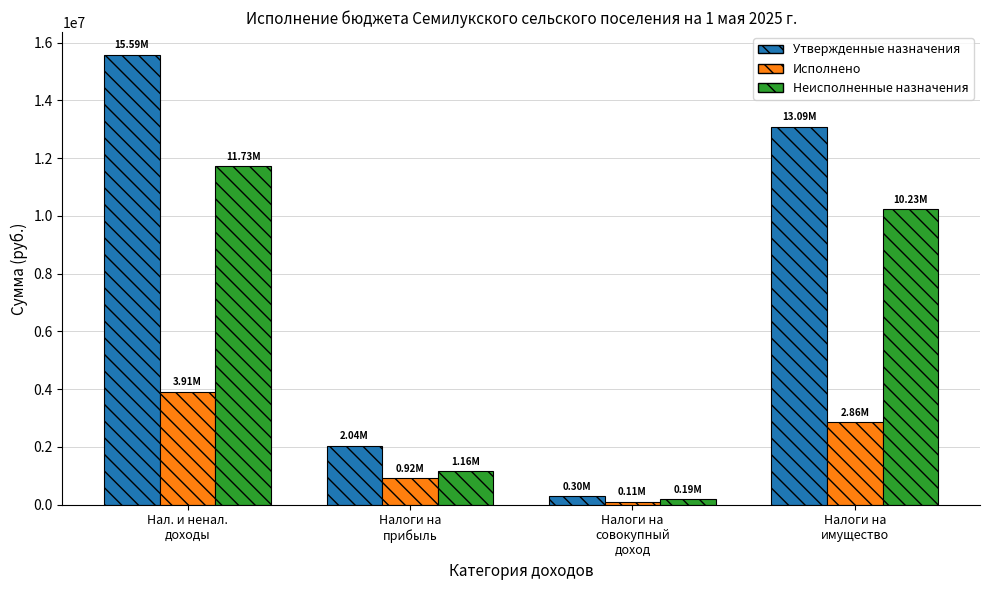

At how many categories does at least one series exceed 4853787?

2